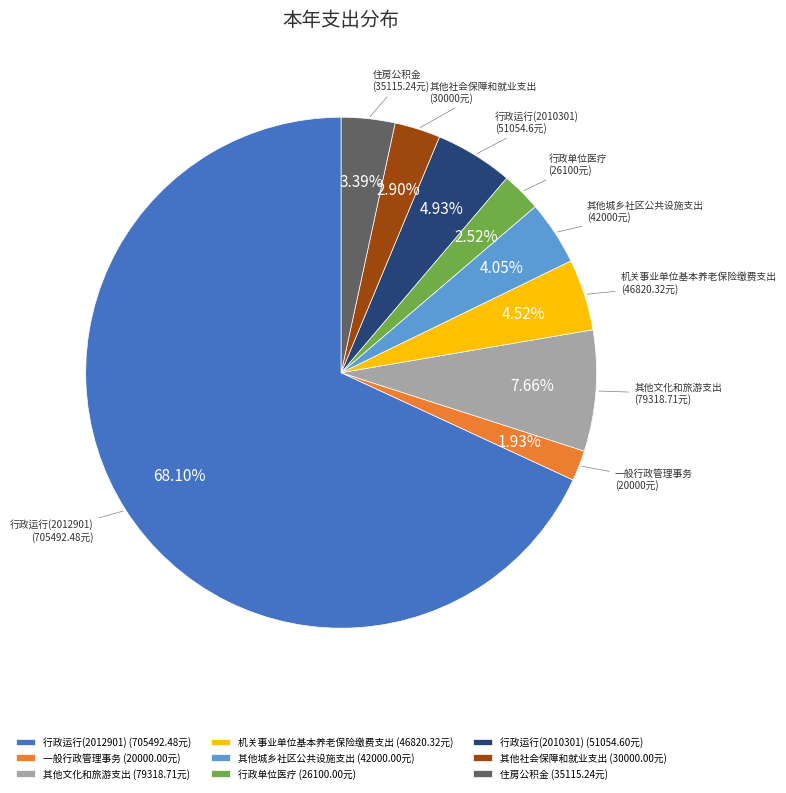

Does 行政运行(2012901) represent more than half of the total?

Yes